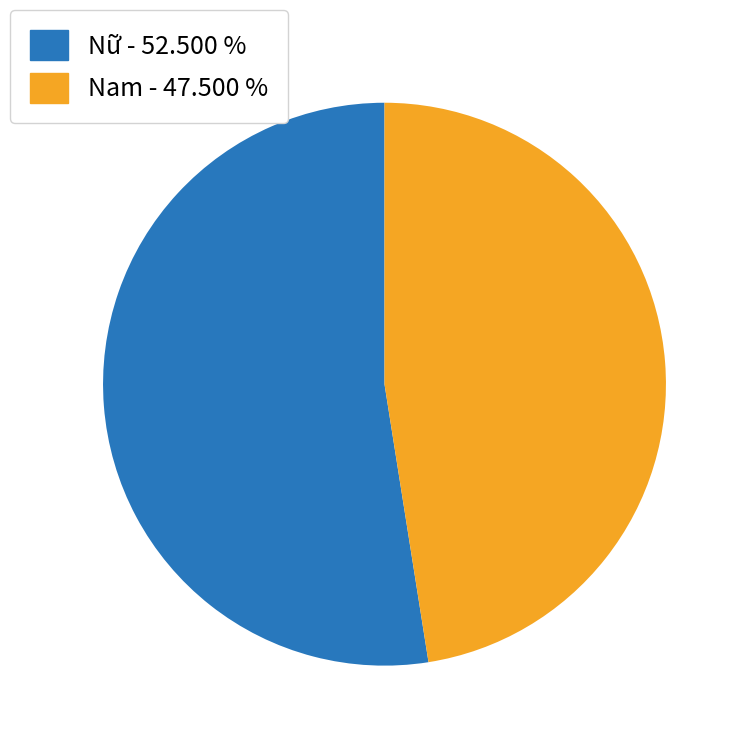

Rank the categories by value from lowest to highest.

Nam, Nữ